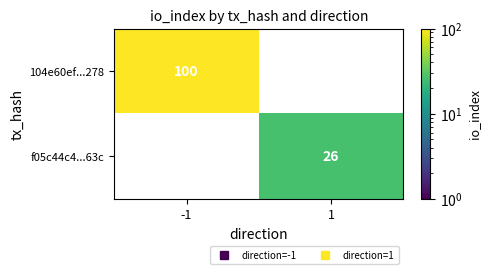

At how many categories does at least one series exceed 69?

1